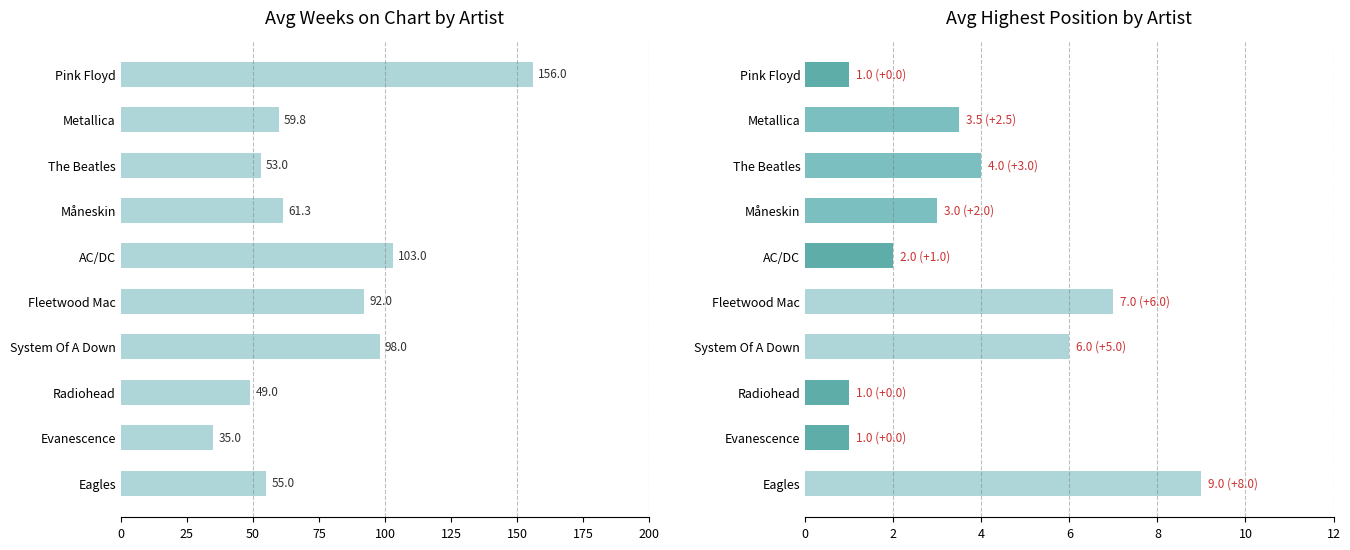

Which series has the largest range (max minus min)?

Avg Weeks on Chart